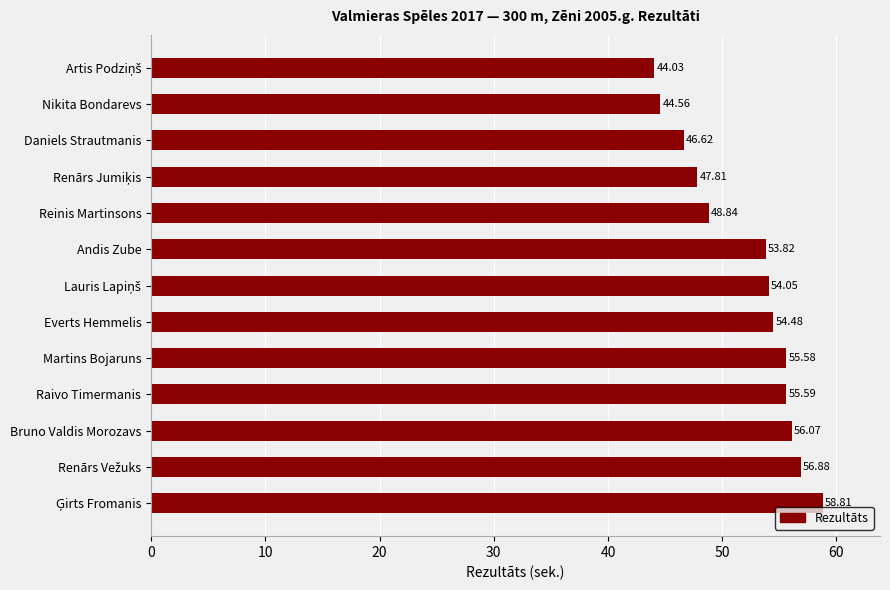

Count the number of data series in this chart.

1